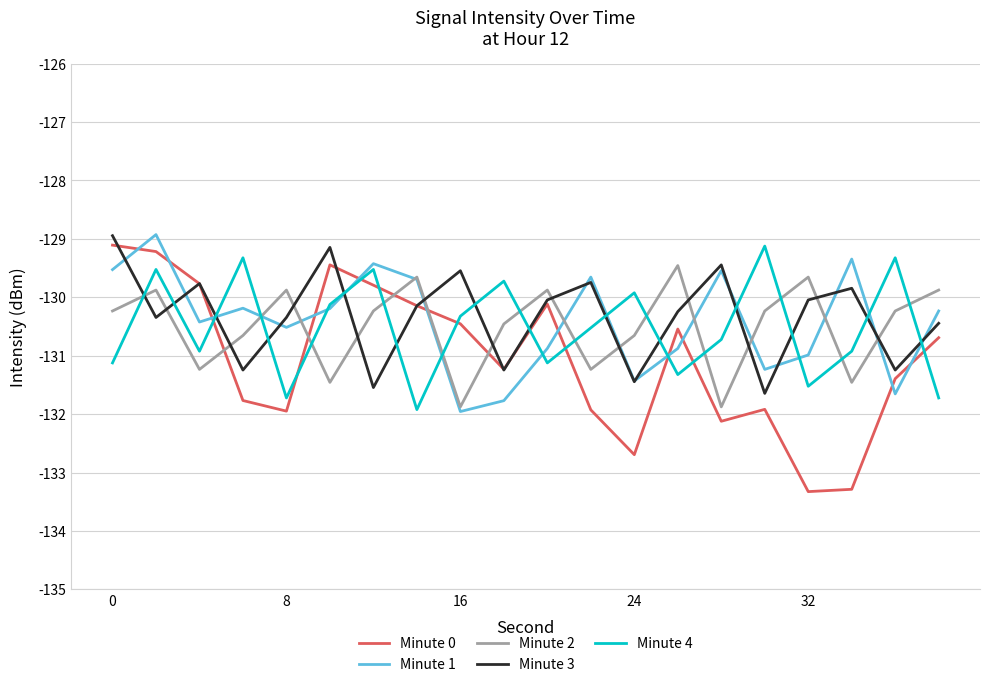

Which series has the largest range (max minus min)?

Minute 0